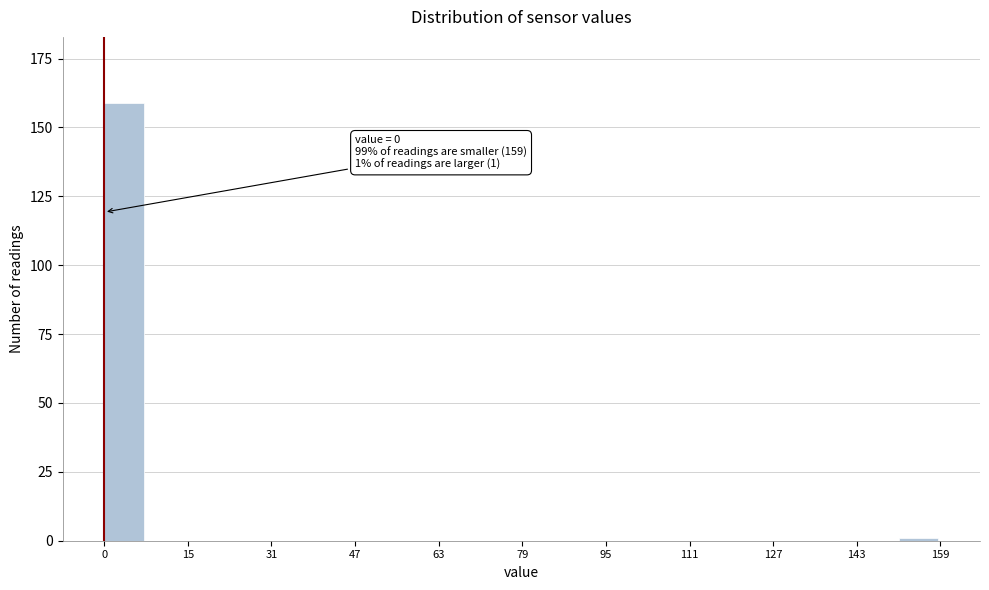

Read against the x-axis, roughly where is the centre of the tallest bar?

4